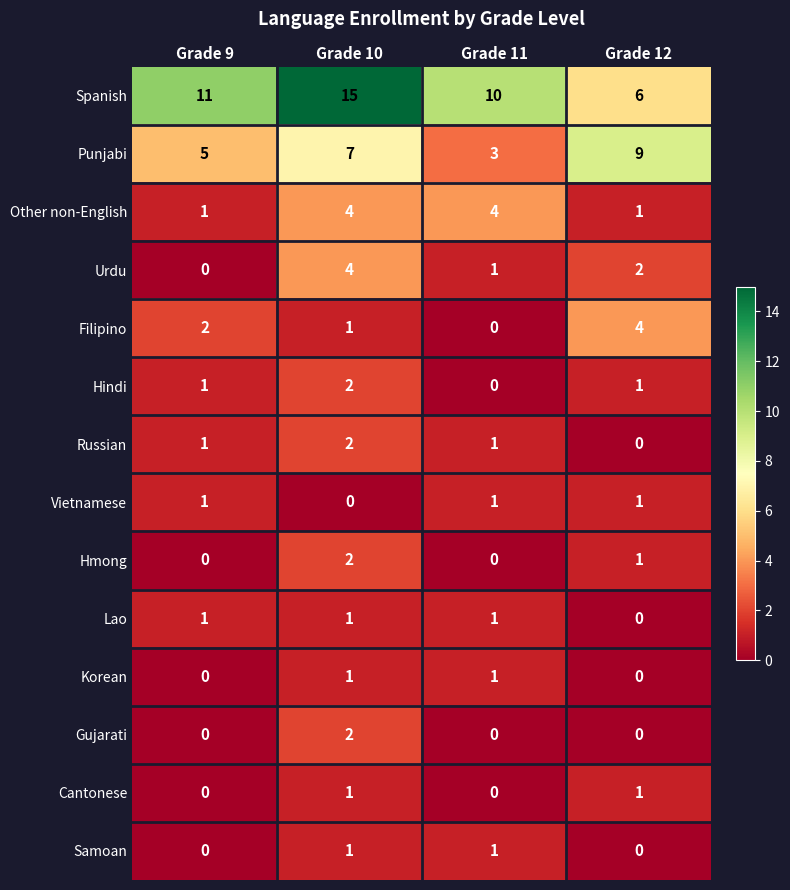

The value of Russian at Grade 11 is 1. True or false?

True